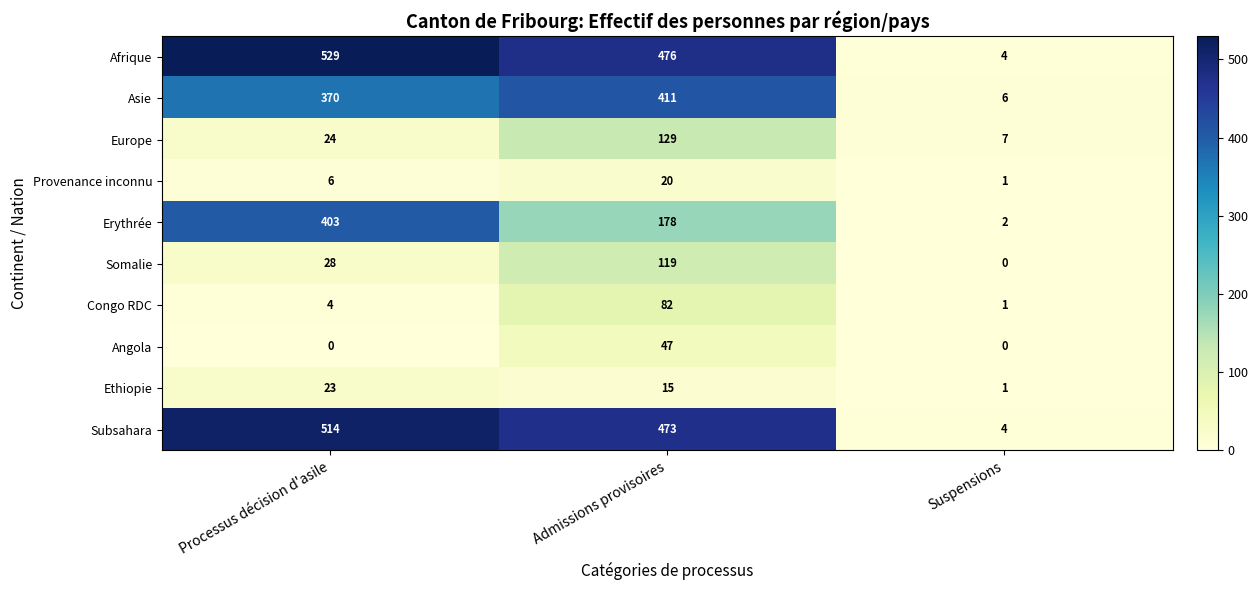

What is the difference between the highest and lowest values at Admissions provisoires?

461